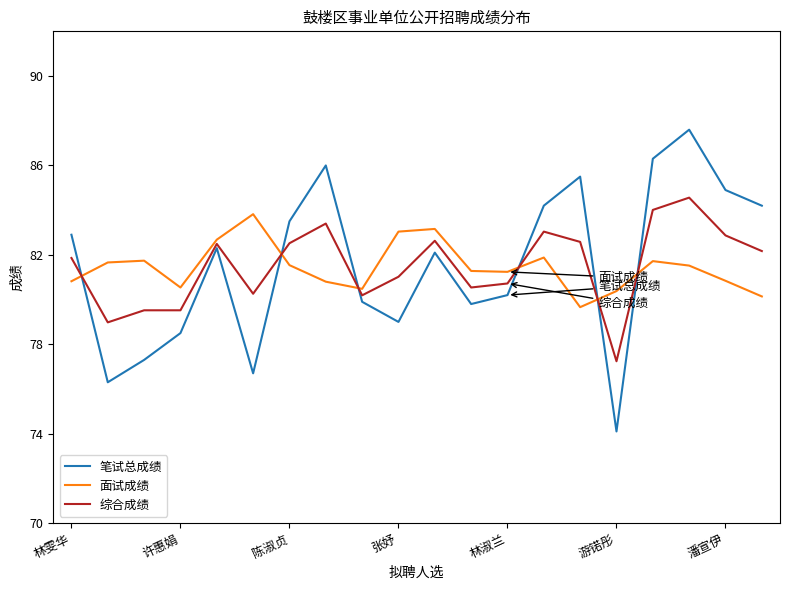

Which series has the largest range (max minus min)?

笔试总成绩